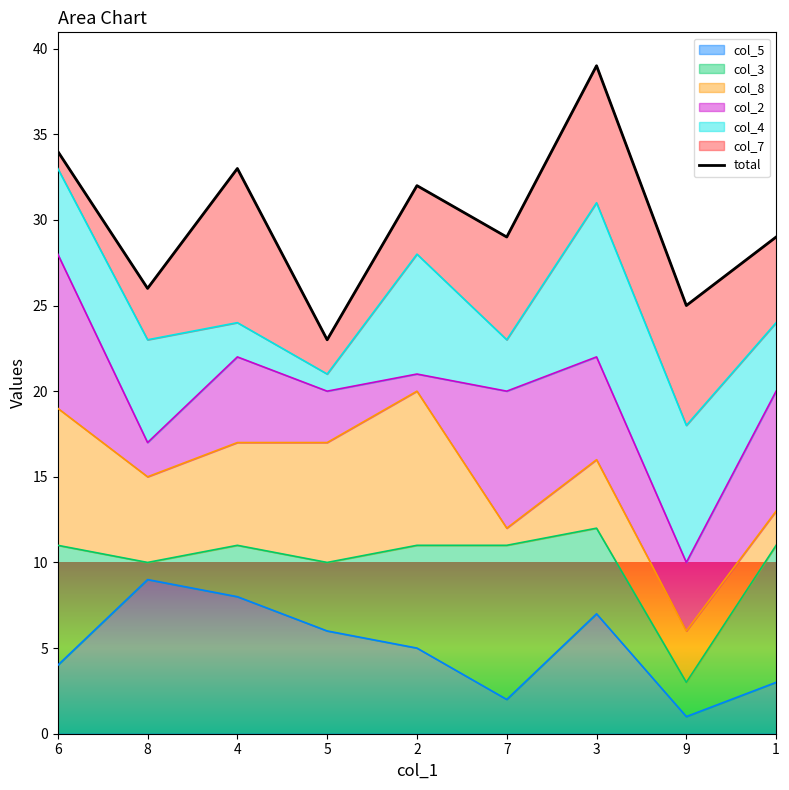

At which category does the data reach its first local peak?

4